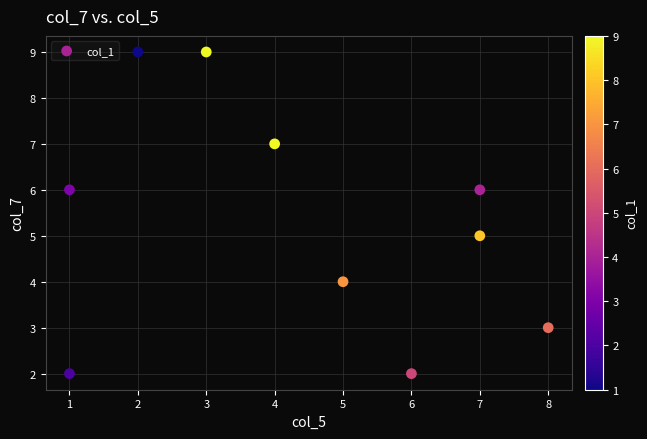

What is the range of Y values (max minus min)?

7